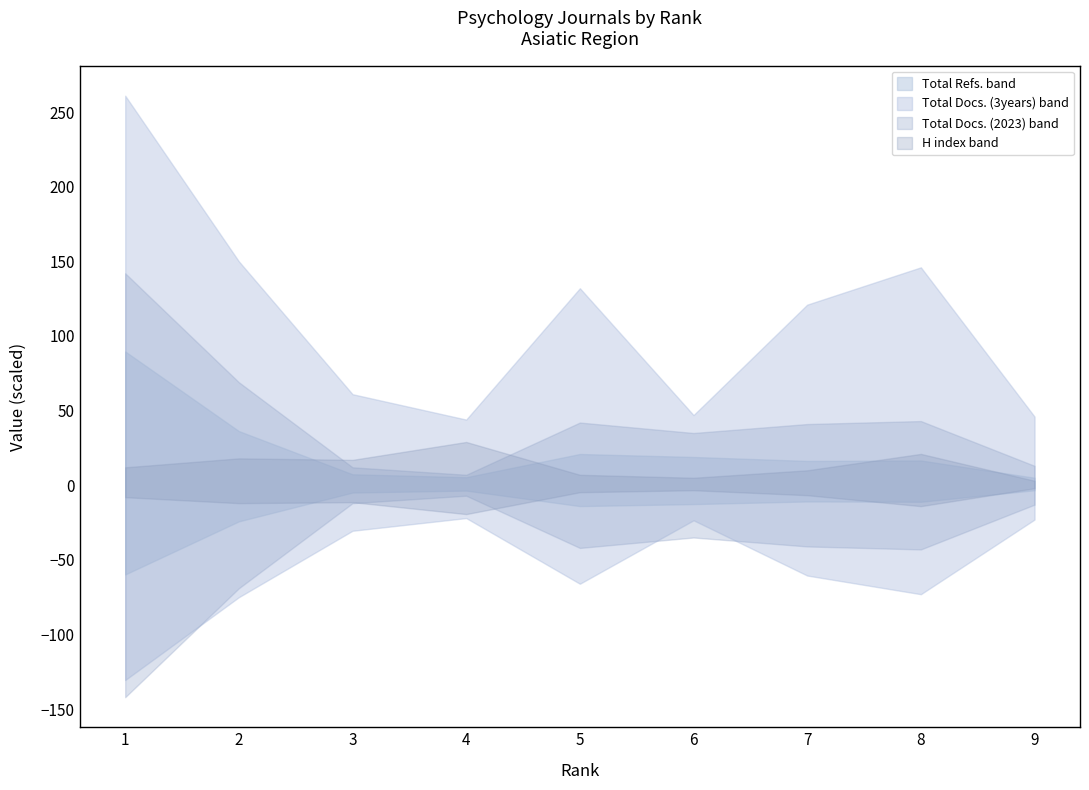

The Total Docs. (3years) series shows 82 at 2. True or false?

False